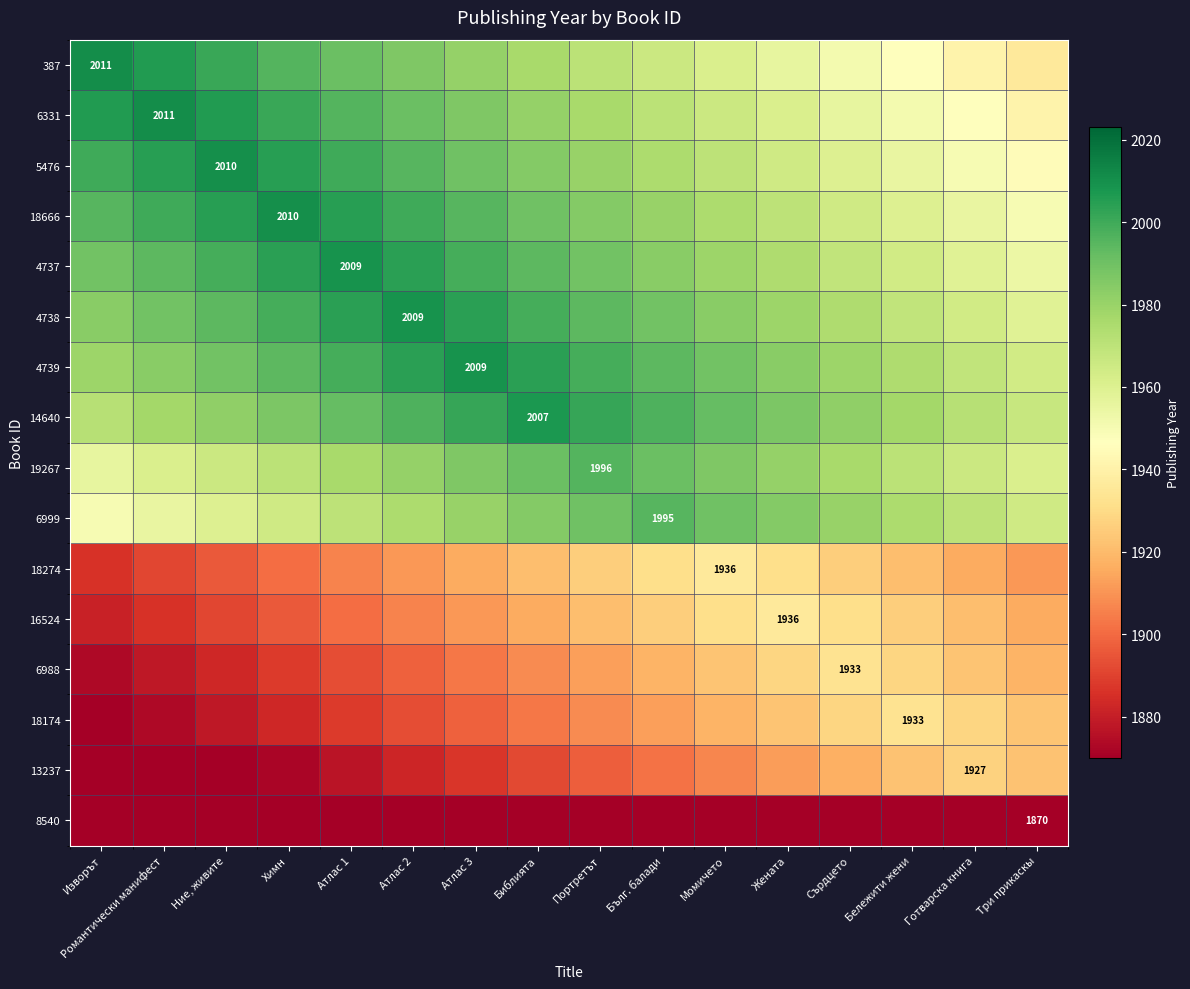

True or false: 4738 has a value of 2009 at Атлас 2.

True